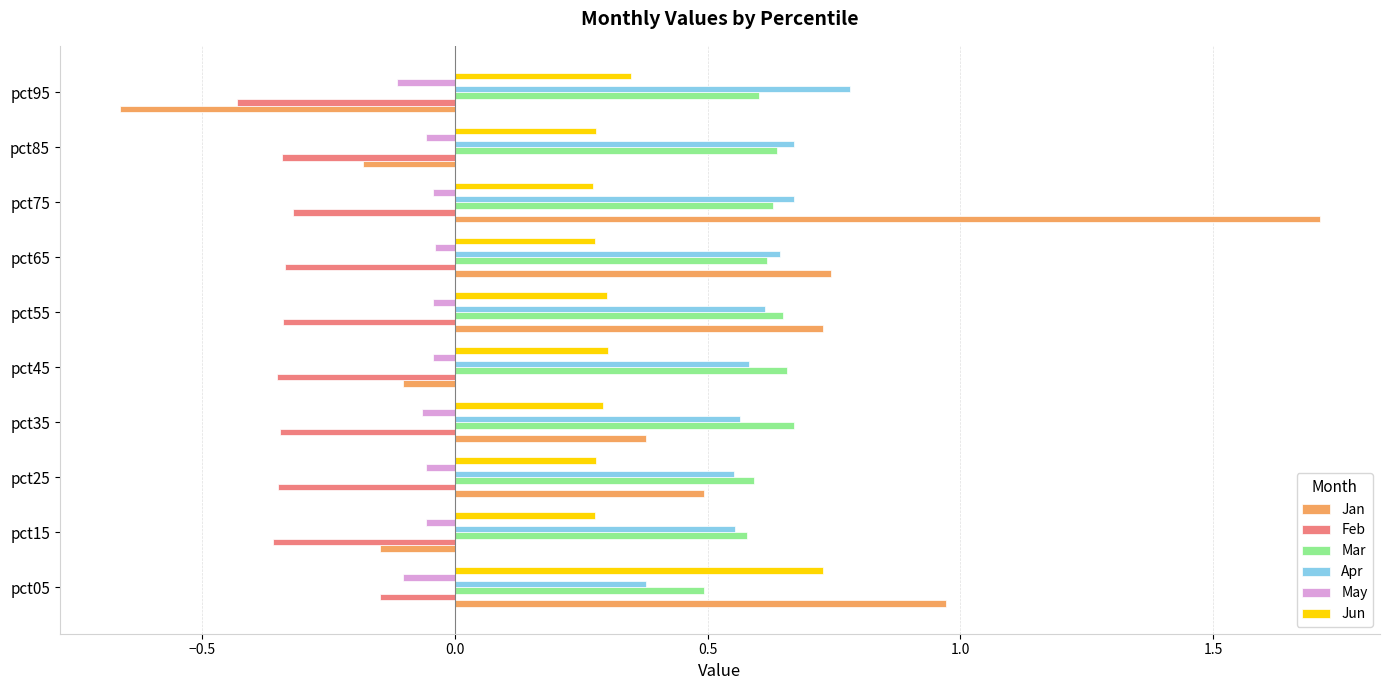

Which series has the widest spread of values?

Jan